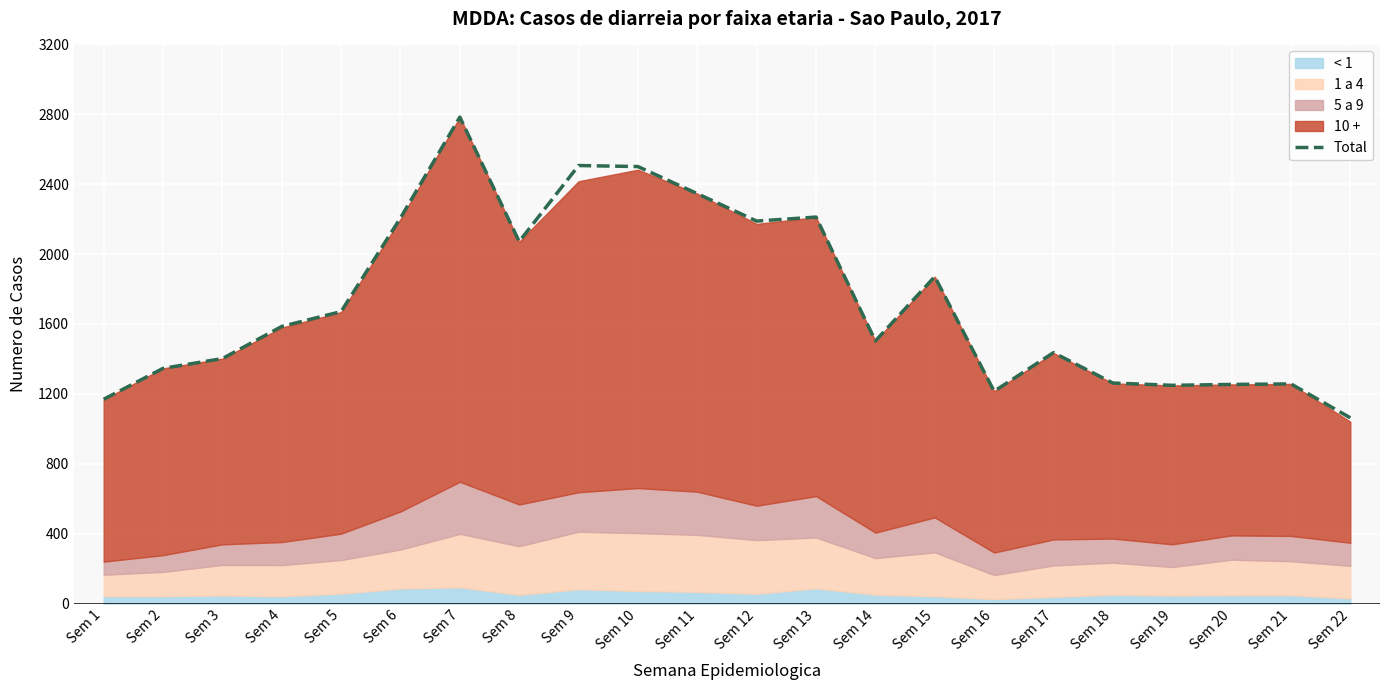

Between Sem 4 and Sem 18, which is larger?

Sem 4